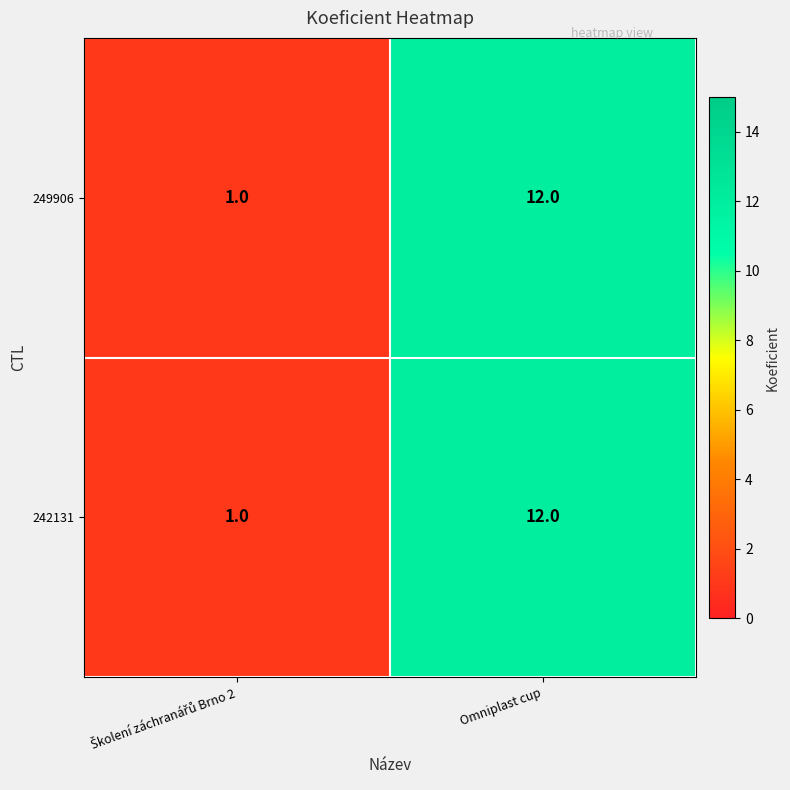

At which category is the sum across all series the highest?

Omniplast cup